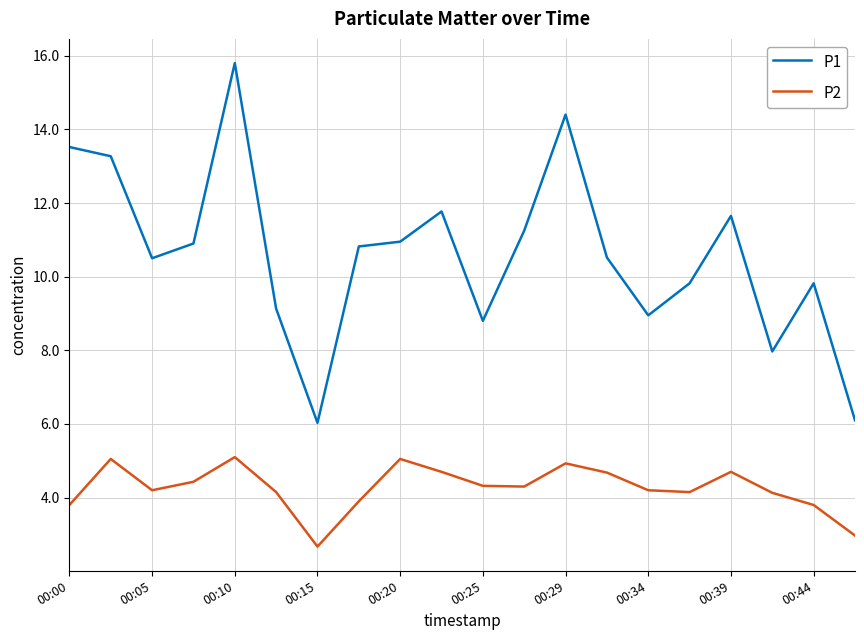

Rank the series by their average value, from highest to lowest.

P1, P2